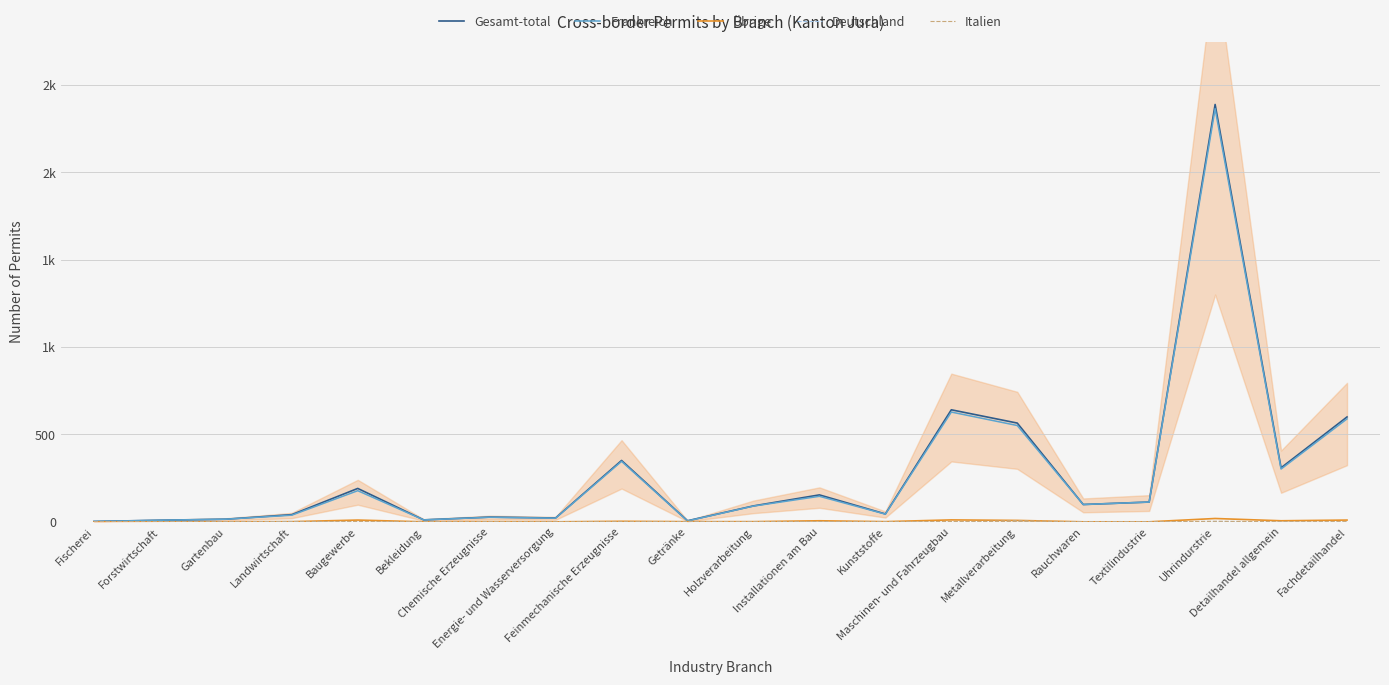

True or false: Italien has a value of 0 at Getränke.

True